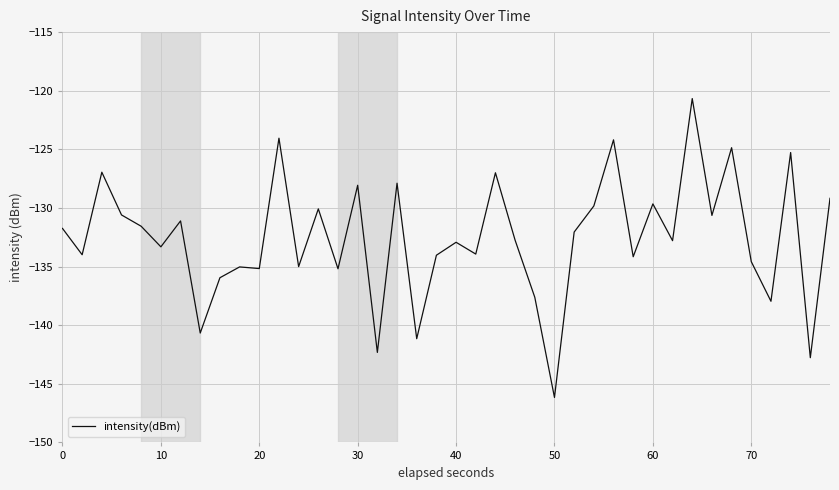

What is the maximum value shown in the chart?

-120.7